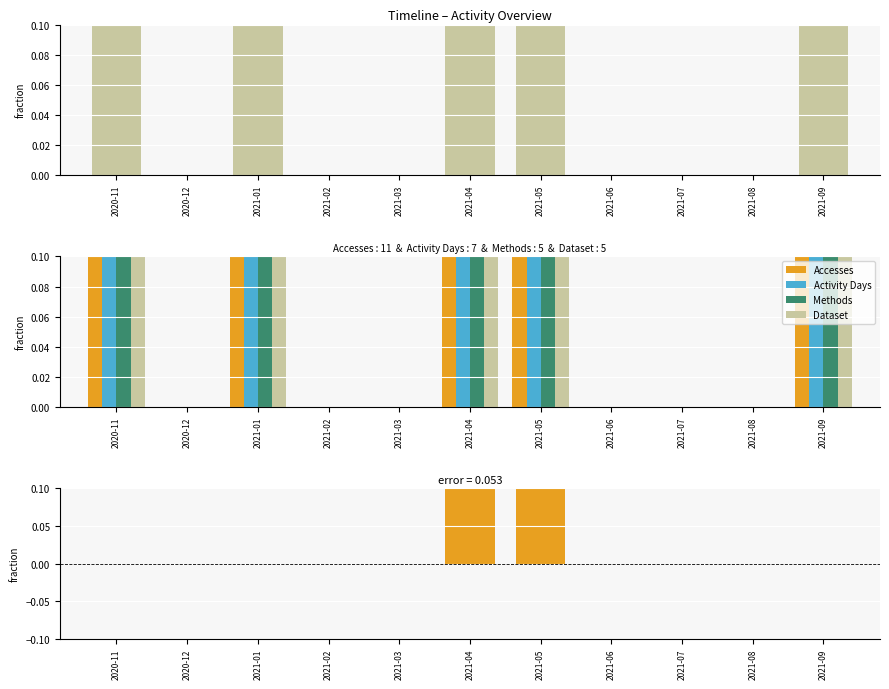

What is the label of the 8th bar from the right?

2021-02